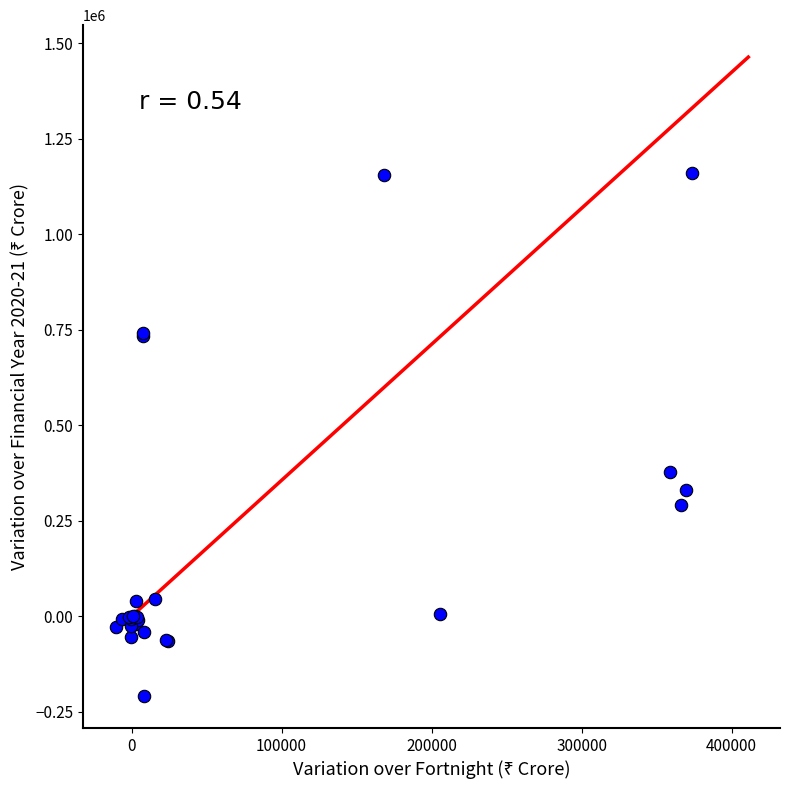

What Y value in the scatter plot is closest to 475386?

376749